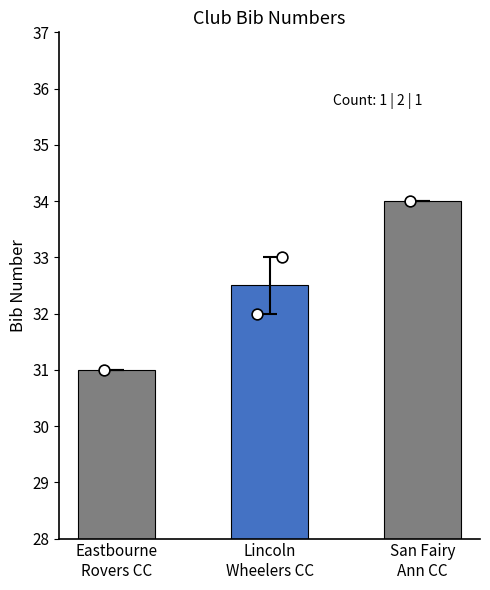

Between San Fairy
Ann CC and Eastbourne
Rovers CC, which is larger?

San Fairy
Ann CC